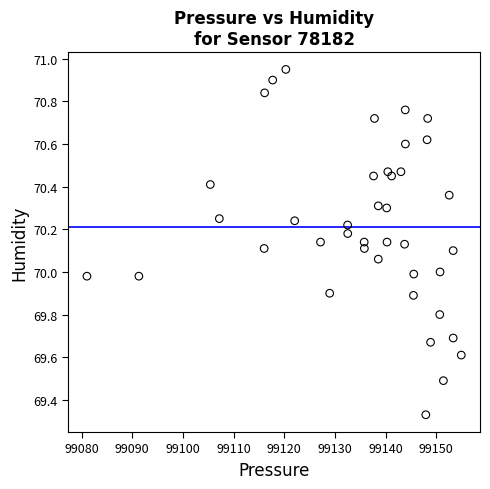

What is the range of X values (max minus min)?

73.9